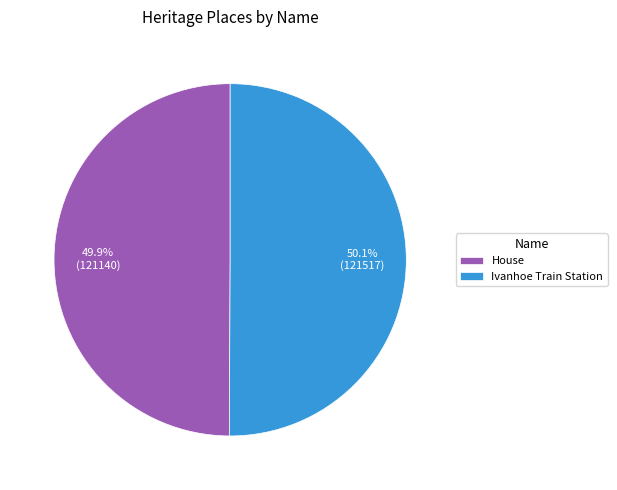

Does any single category account for the majority?

Yes